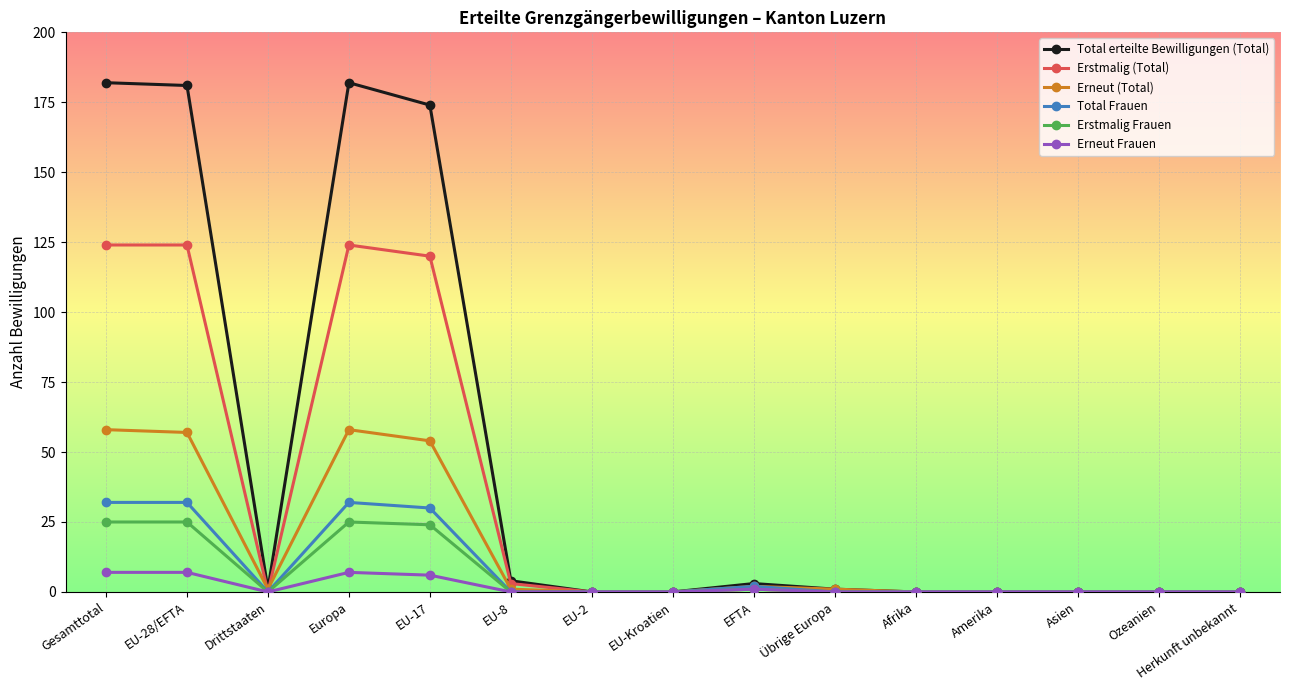

How many categories are shown in the chart?

15